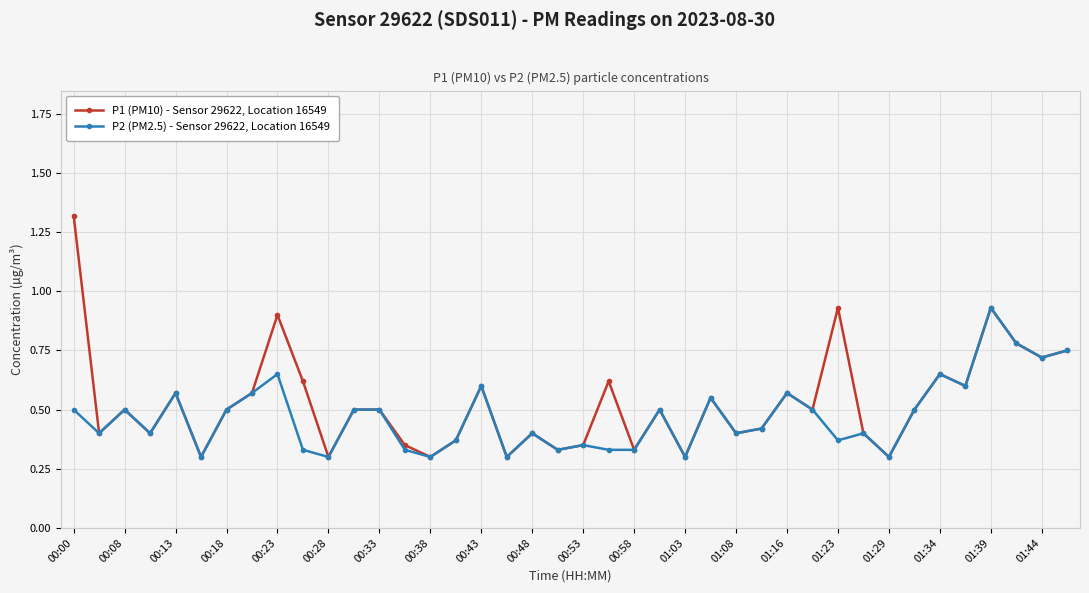

True or false: P2 (PM2.5) - Sensor 29622, Location 16549 has more than 0 interior local peaks.

True